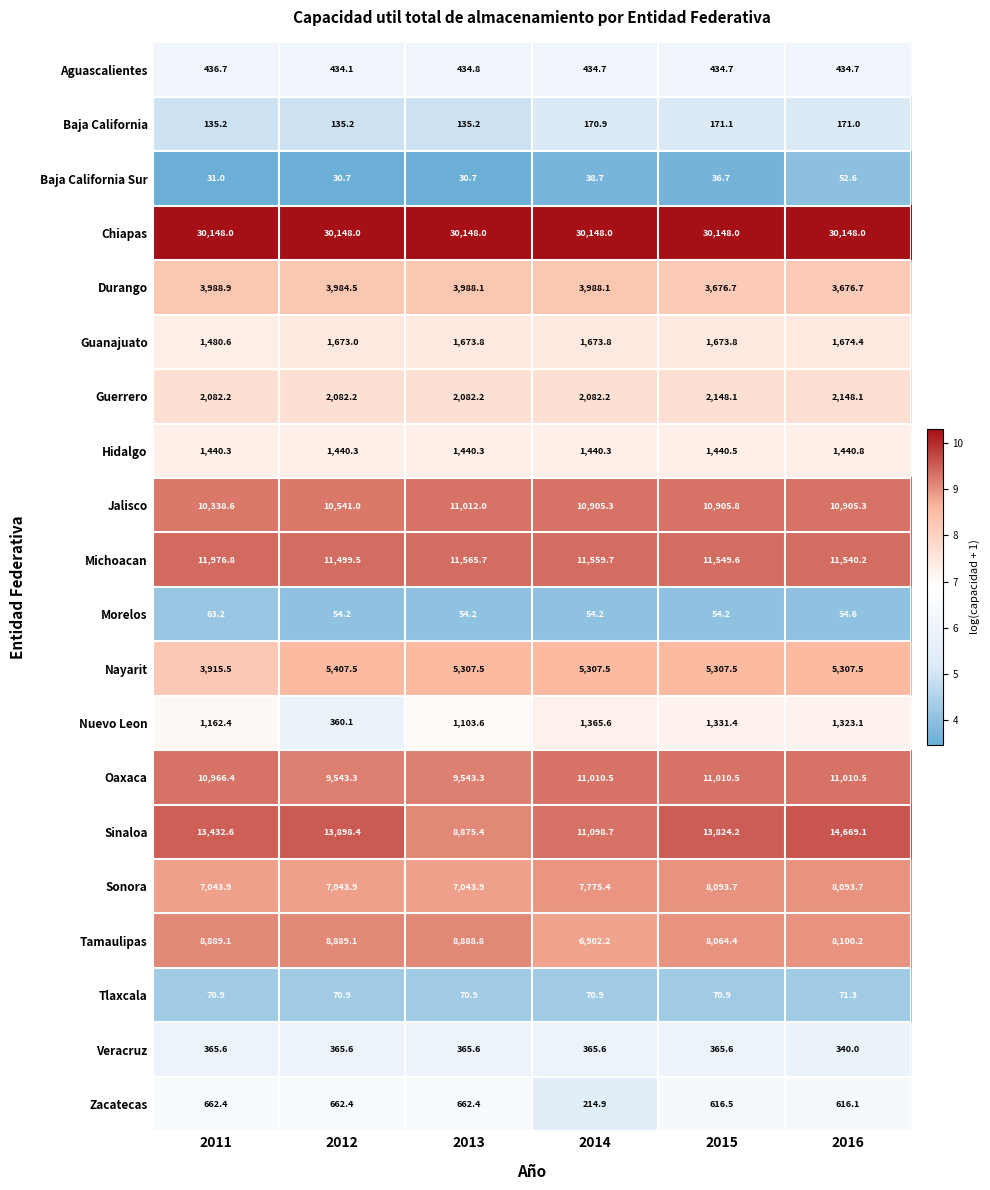

What is the greatest value displayed?

30148.0